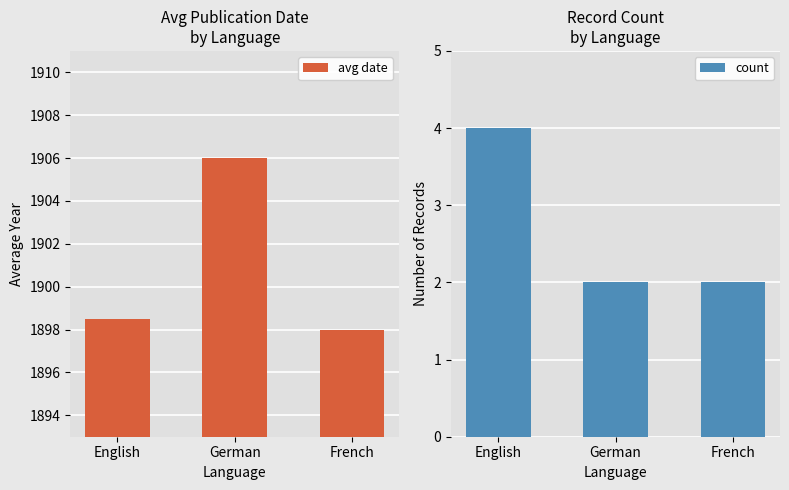

What is the spread (max minus min) of values at German?

1904.0